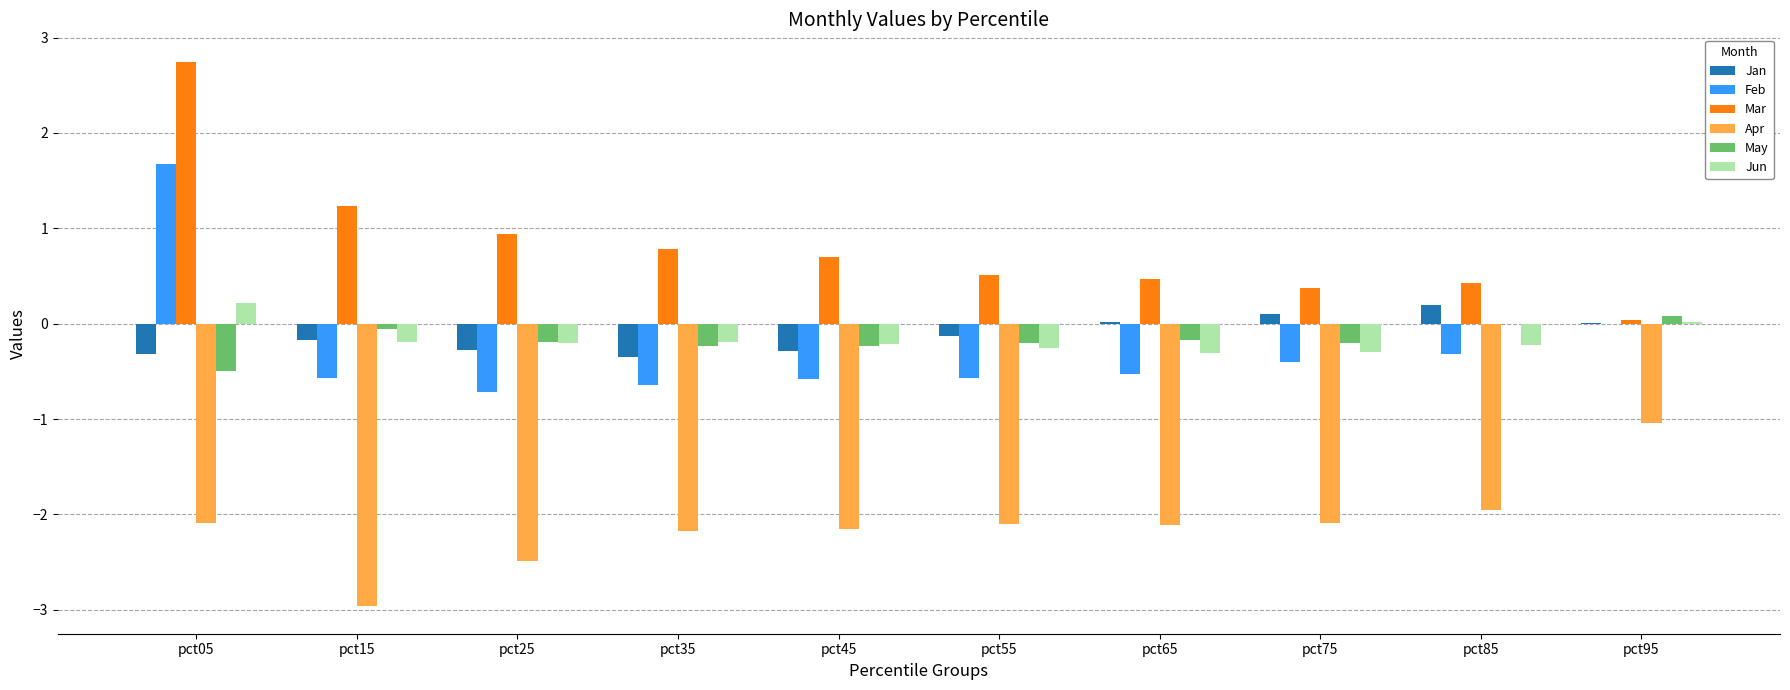

Between pct75 and pct95, which series saw the biggest shift?

Apr